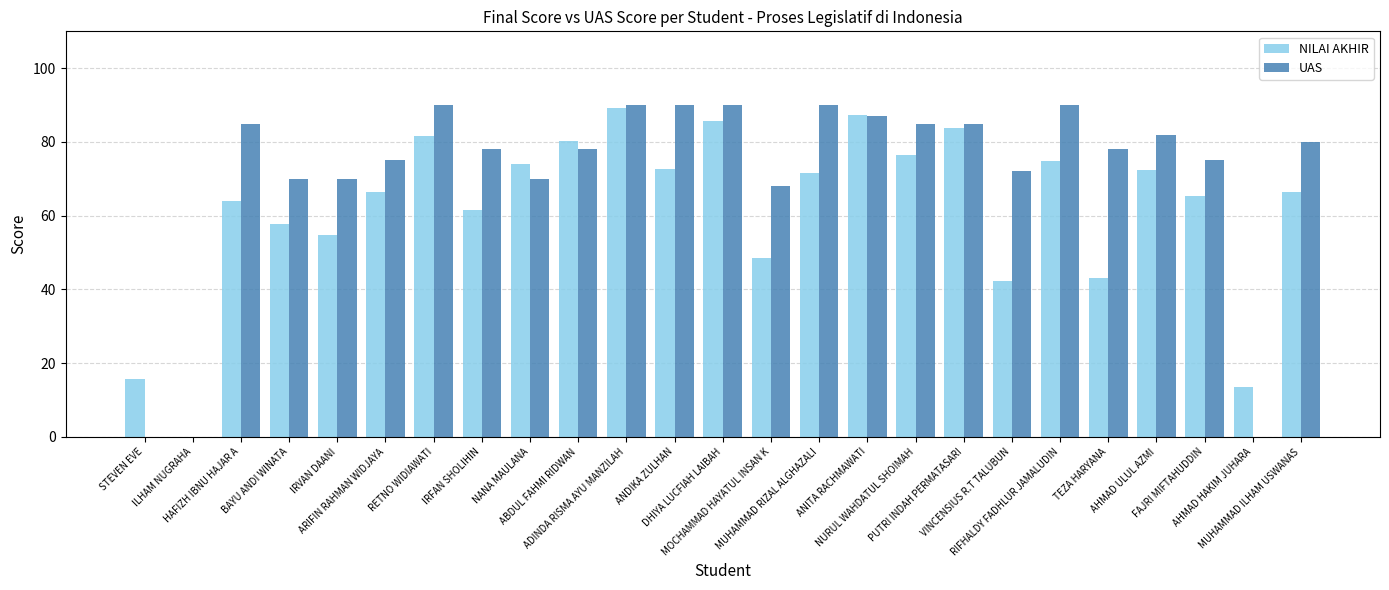

How many values in NILAI AKHIR are above zero?

24